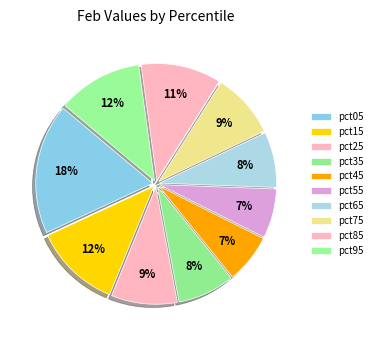

Combined, do pct15 and pct25 account for over 50%?

No